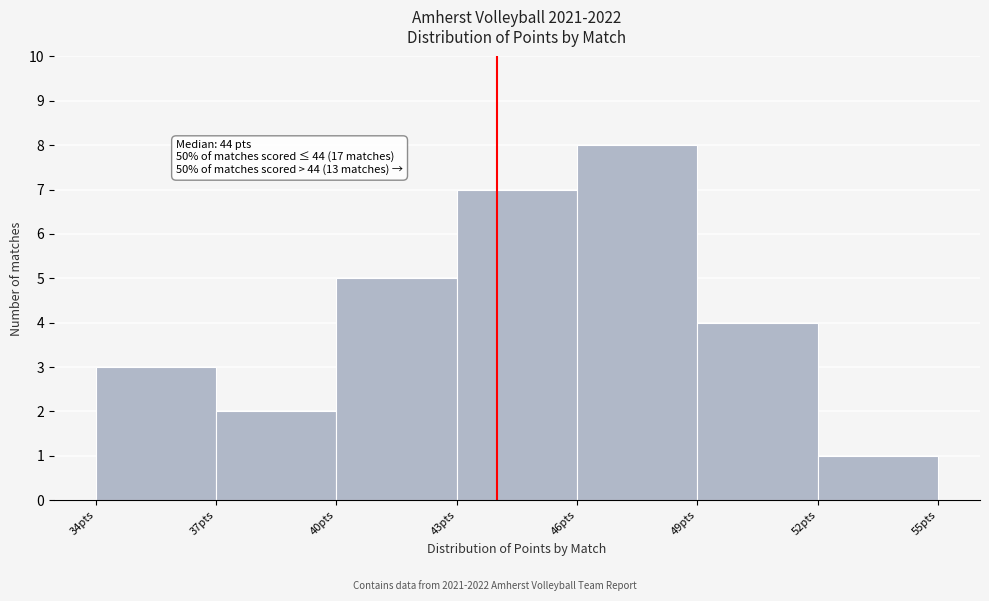

Which range on the x-axis has the tallest bar?

46 to 49